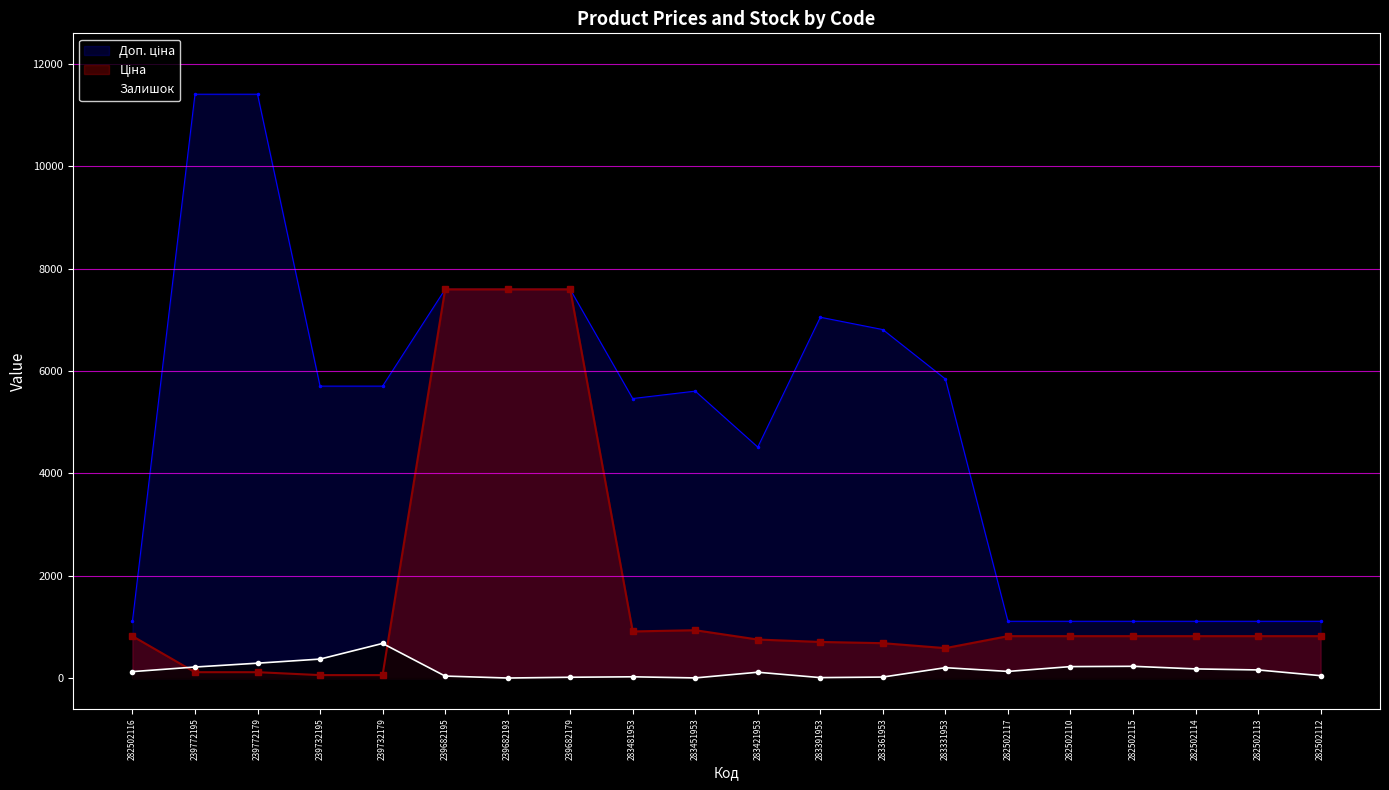

How many lines are shown in the chart?

3